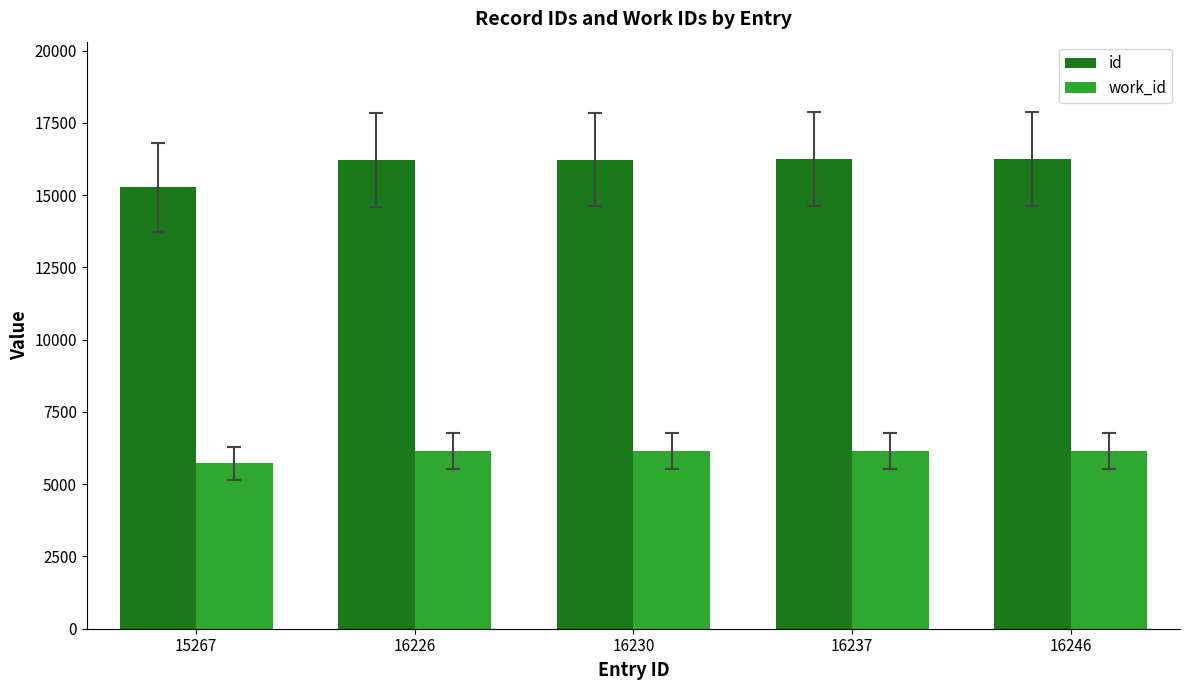

How many distinct data groups are displayed?

2